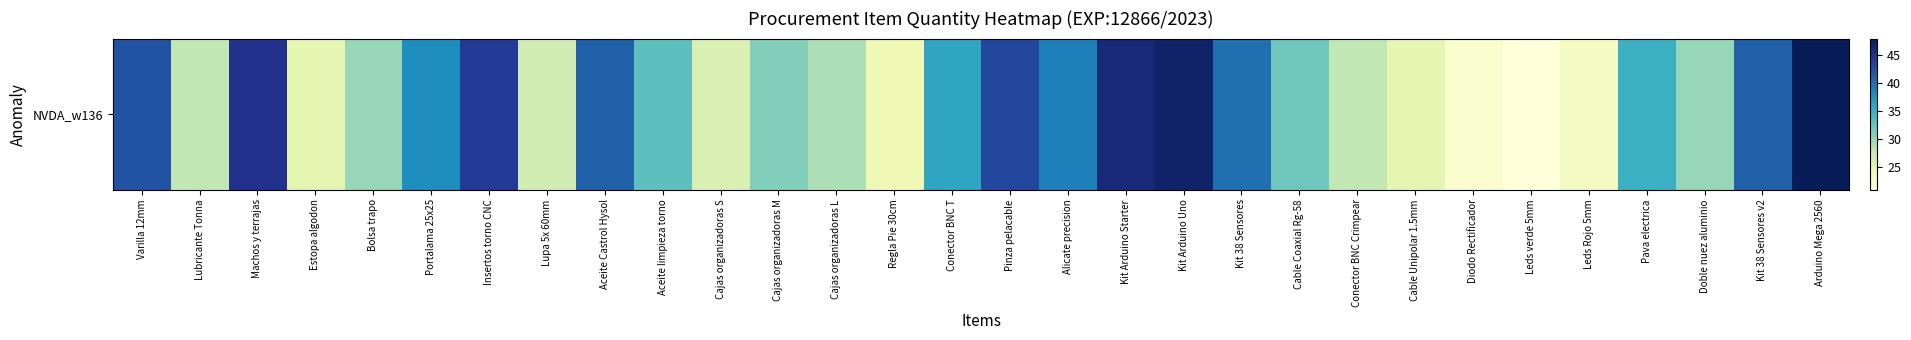

At which category does the chart reach its minimum across all series?

Leds verde 5mm